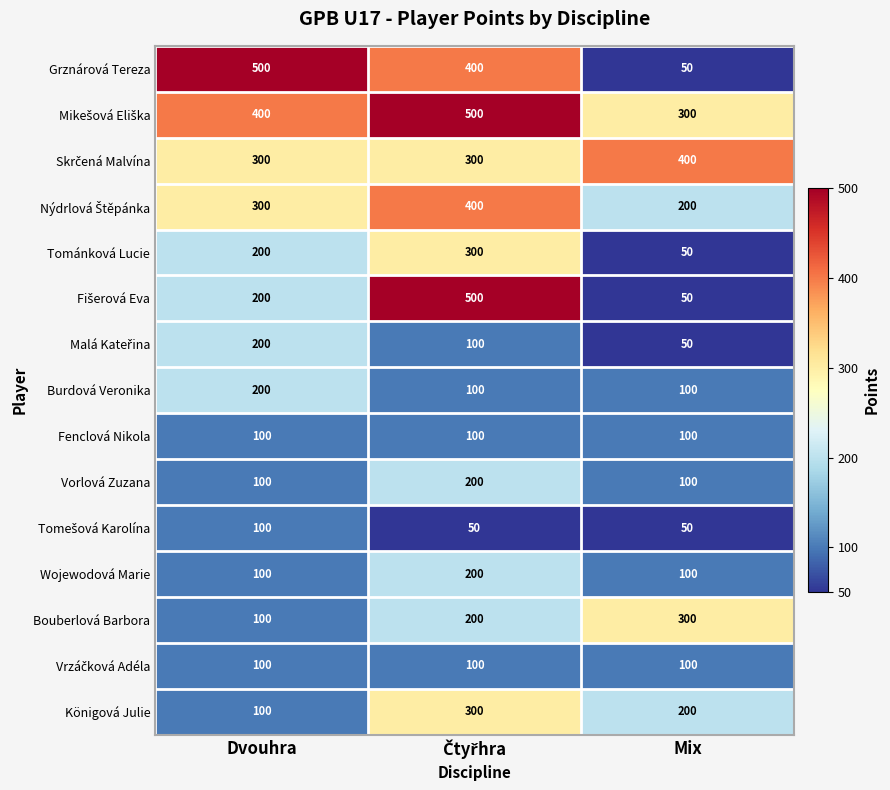

What is the difference between the highest and lowest values at Dvouhra?

400